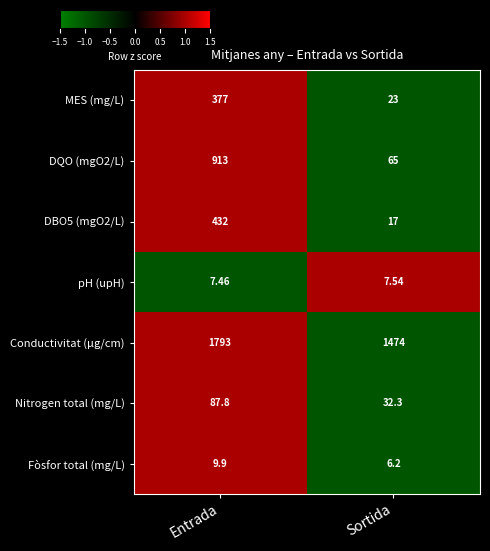

Where is Nitrogen total (mg/L) nearest to the value 60?

Sortida